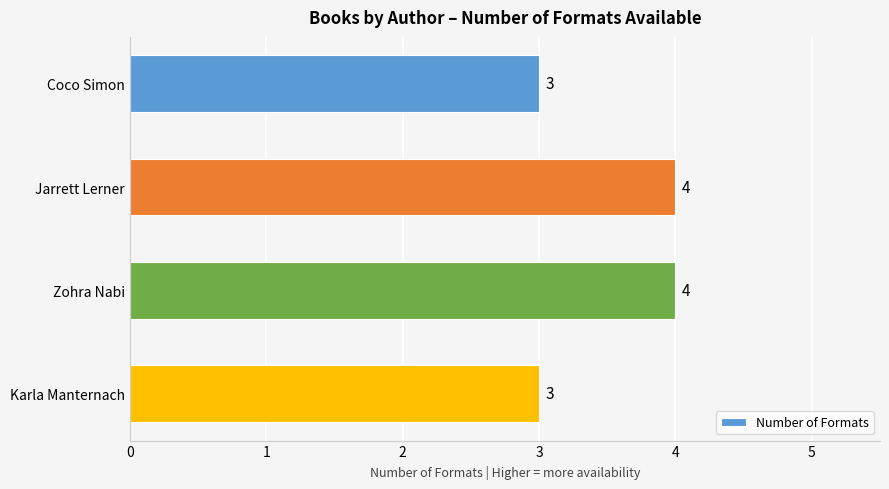

What is the difference between the maximum and minimum values?

1